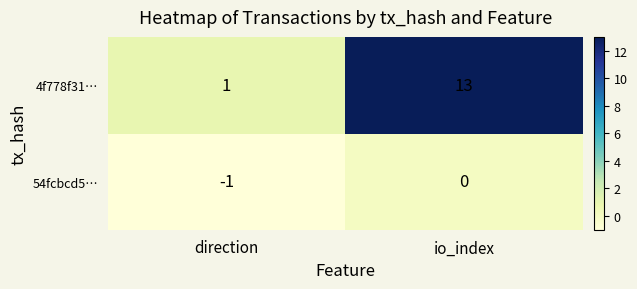

True or false: 4f778f31… has a value of 2 at direction.

False